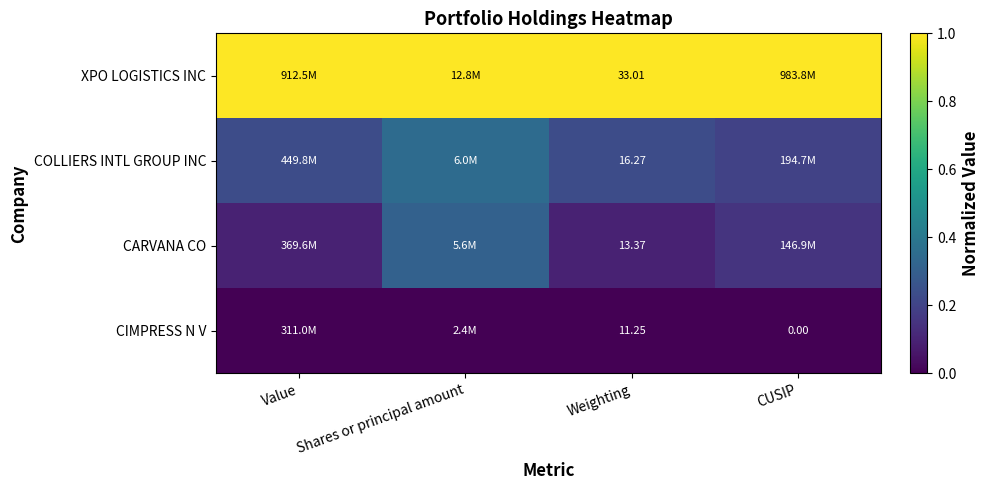

Count the number of data series in this chart.

4